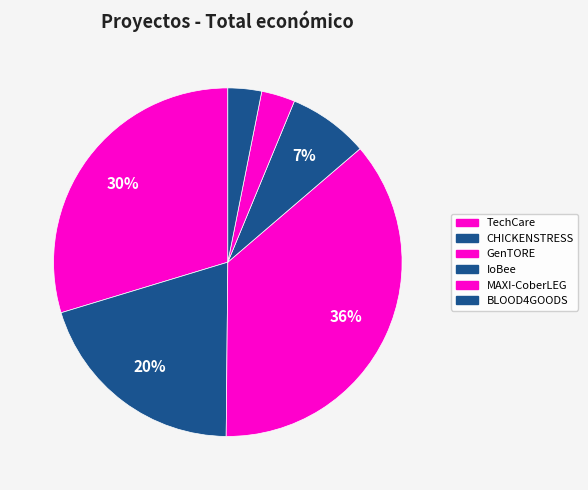

To the nearest percent, what portion does TechCare represent?

30%